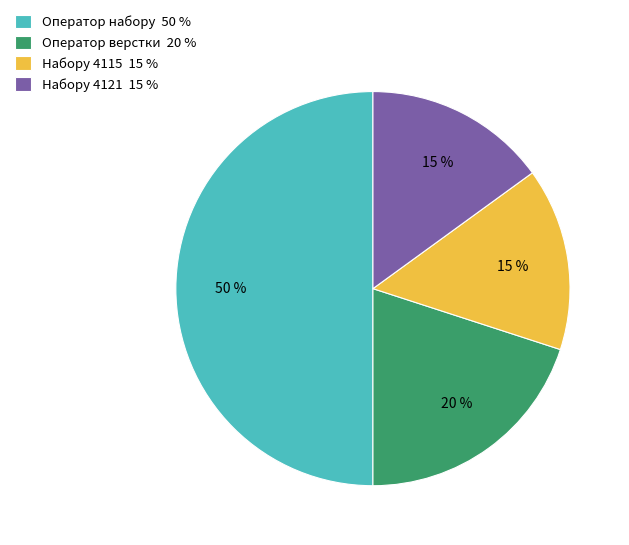

Which has a higher value, Набору 4115 15 % or Оператор верстки 20 %?

Оператор верстки 20 %